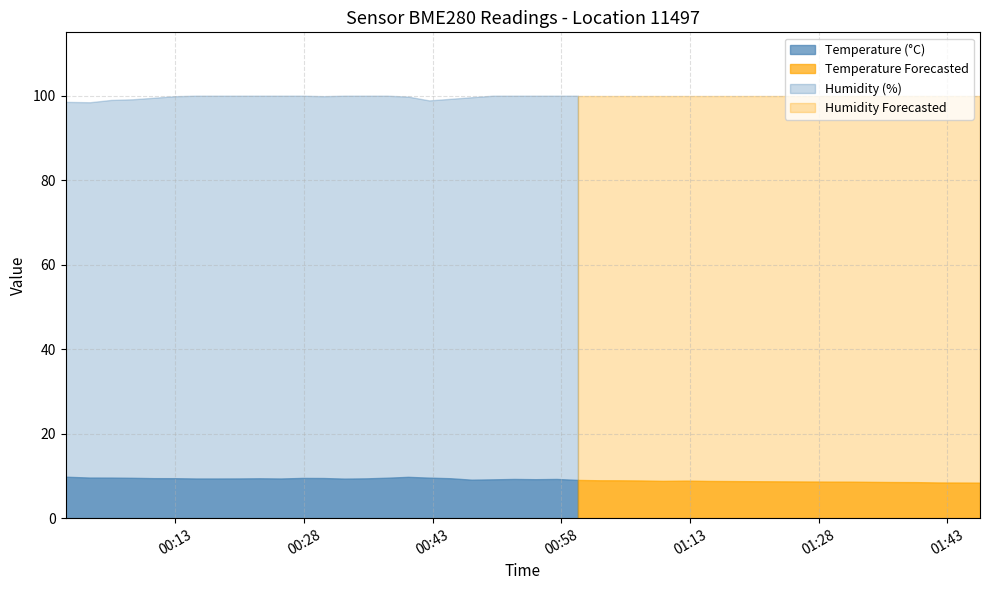

What is the total value across all series at 6?

109.4